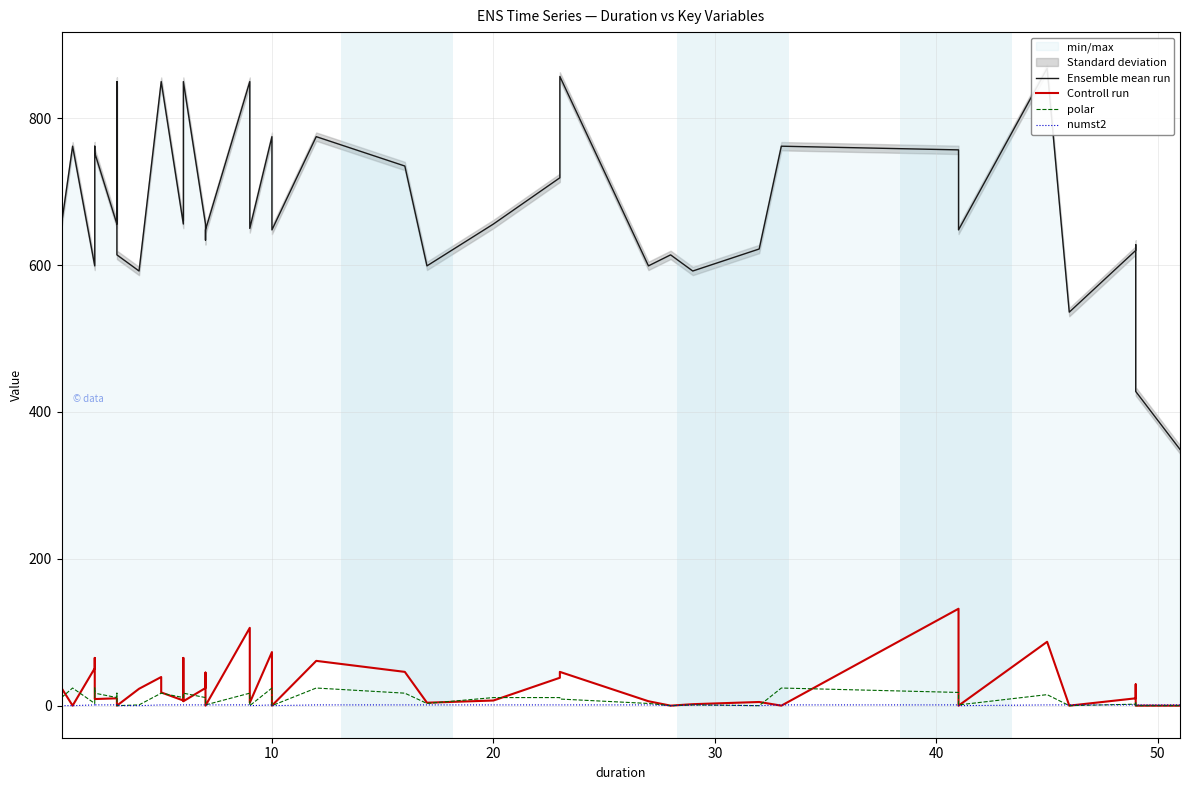

In numst2, how many points are higher than both neighbors (excluding endpoints)?

3